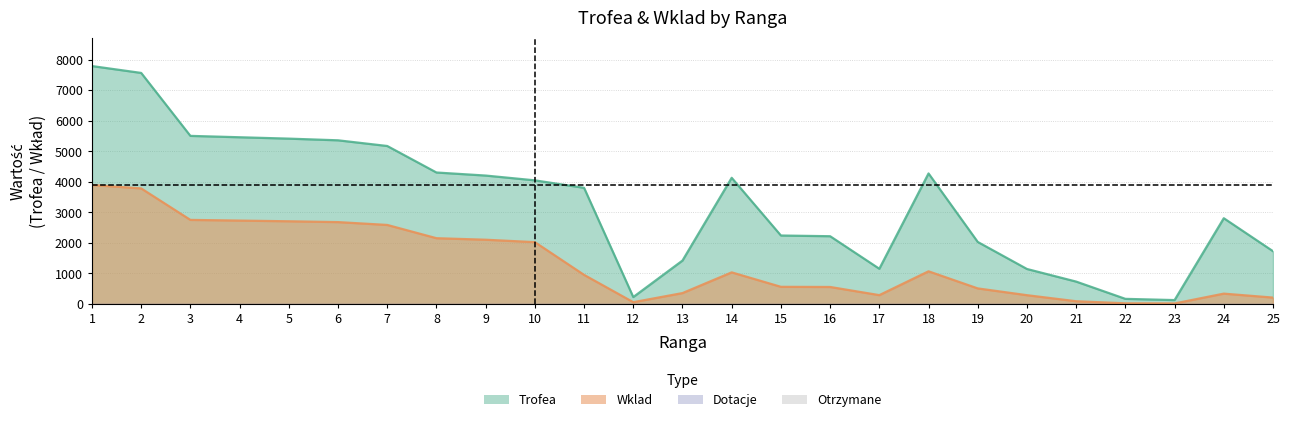

Which category has the lowest value in the Wklad series?

23